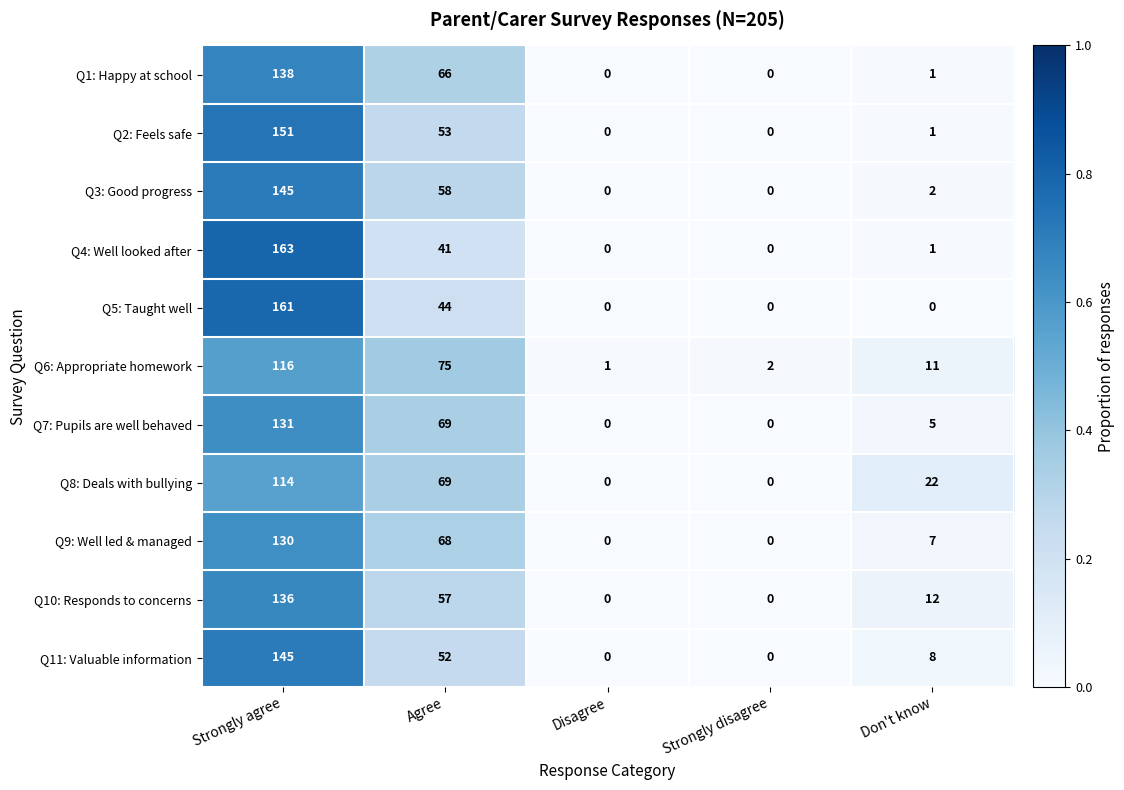

At which category is the sum across all series the highest?

Strongly agree